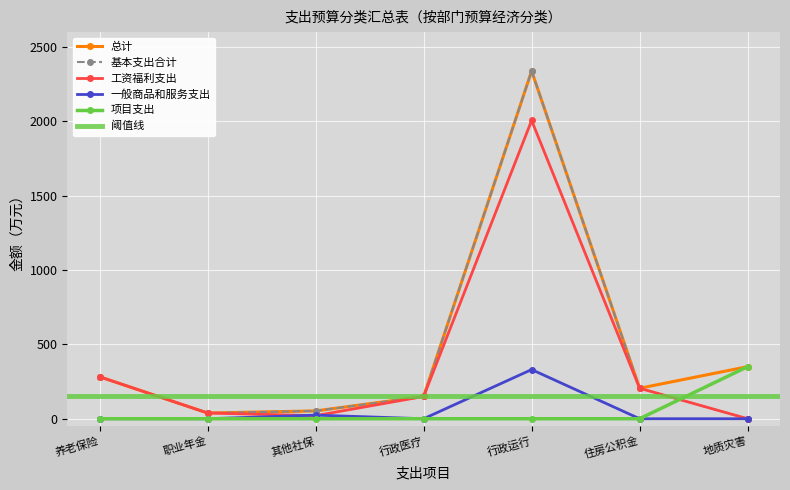

What is the value of the 总计 point at the 4th from the left?

149.8